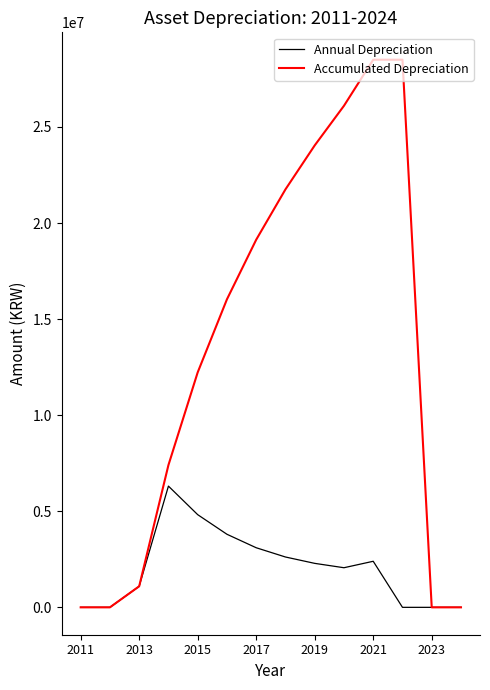

What are all the series names shown in the legend?

Annual Depreciation, Accumulated Depreciation